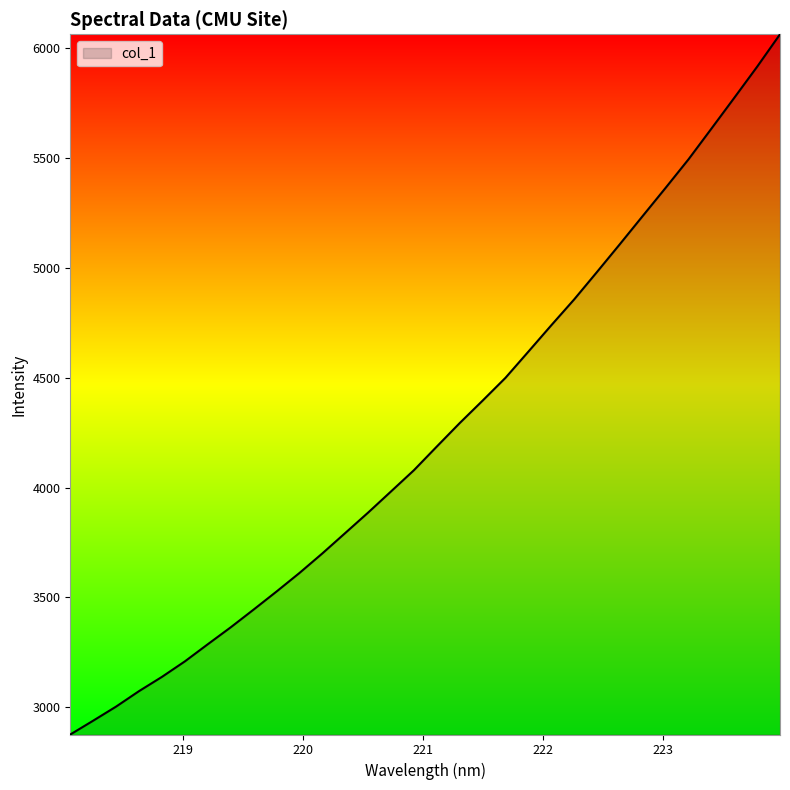

What is the difference between the maximum and minimum values?

3187.7